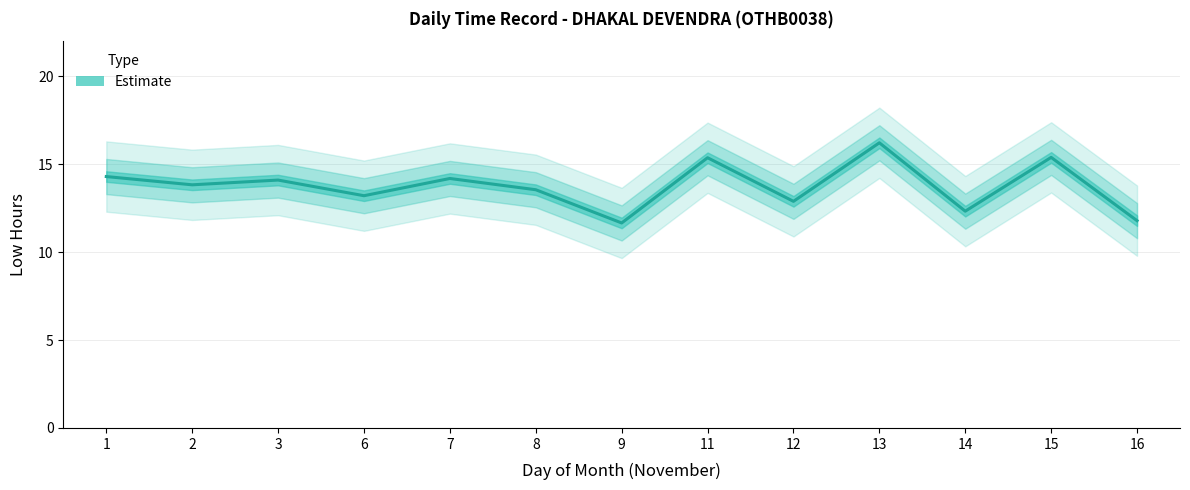

Between 2 and 7, which is larger?

7